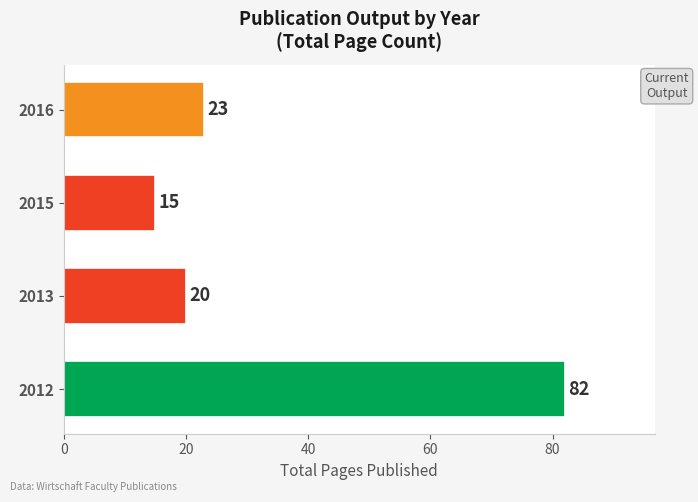

Does the chart contain any negative values?

No